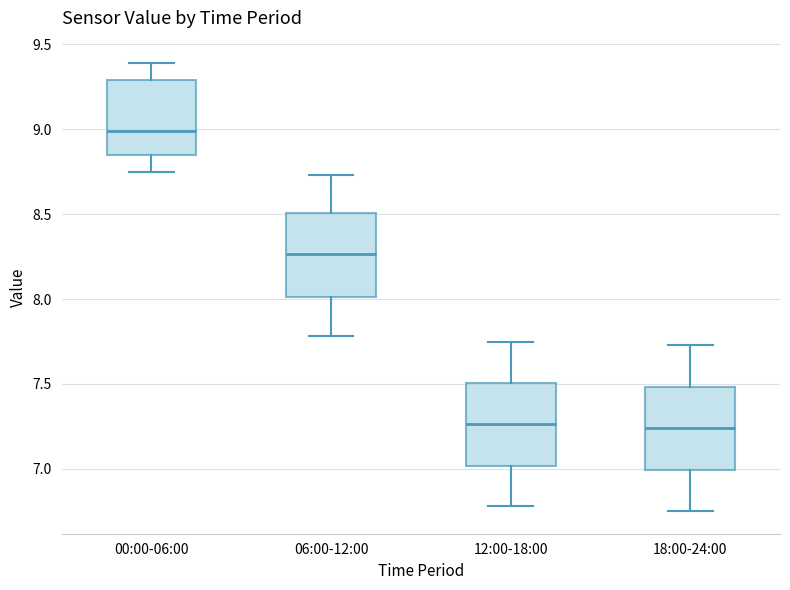

Reading left to right, read every box against the y-axis: the position of its median line, the range the box covers, and the ends of its whiskers. The values are not printed on the chart, so give them approximately, as read against the axis.

00:00-06:00: median 9.00, box 8.85 to 9.30, whiskers 8.75 to 9.40
06:00-12:00: median 8.25, box 8.00 to 8.50, whiskers 7.80 to 8.75
12:00-18:00: median 7.25, box 7.00 to 7.50, whiskers 6.80 to 7.75
18:00-24:00: median 7.25, box 7.00 to 7.50, whiskers 6.75 to 7.75